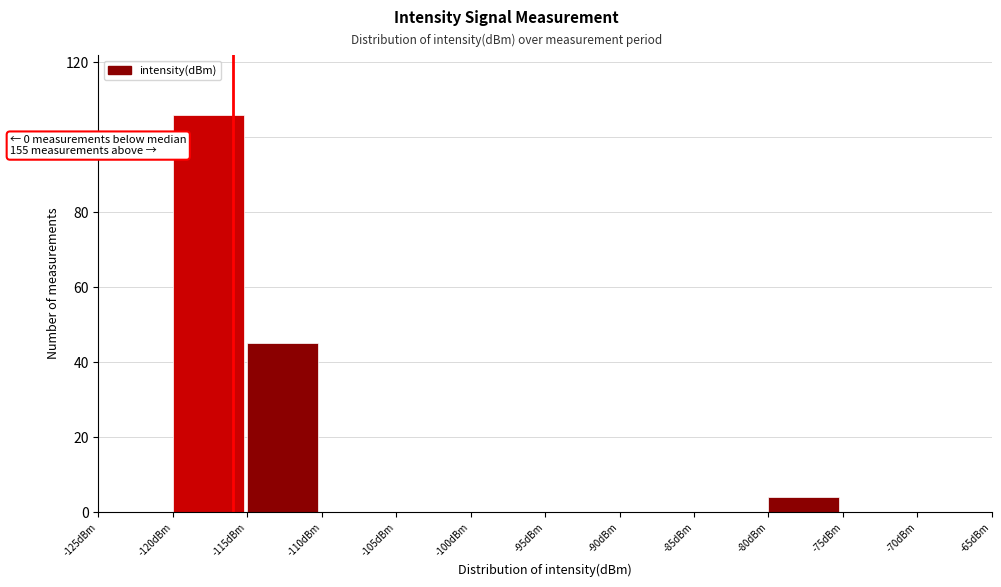

Over which range of the x-axis is the bar tallest?

-120 to -115